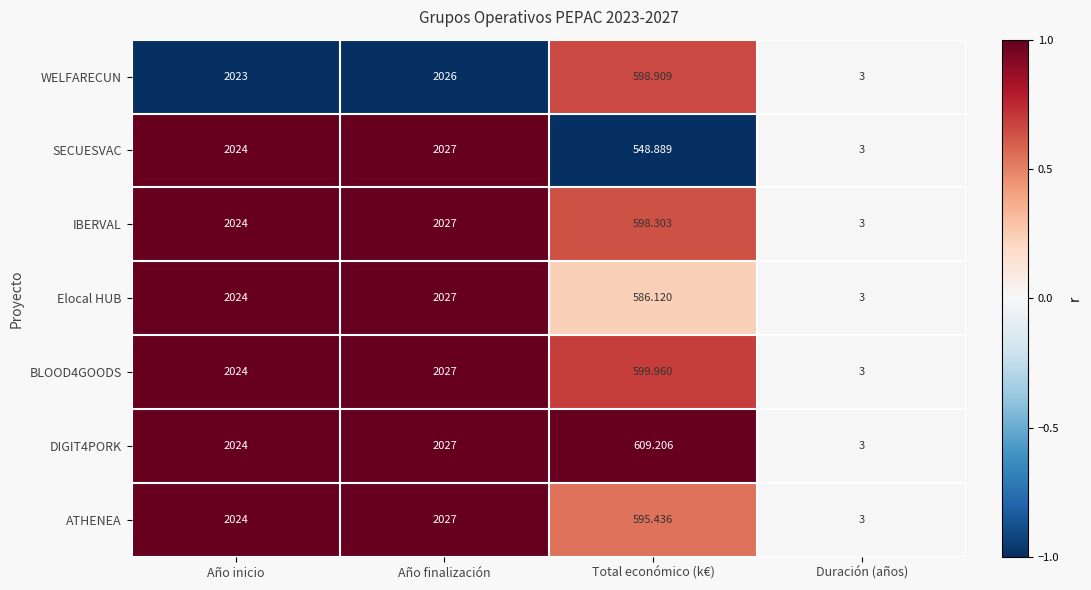

Which series has the largest total across all categories?

DIGIT4PORK